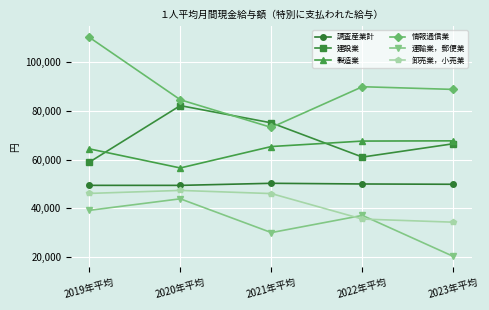

Which series changed the most between 2019年平均 and 2020年平均?

情報通信業